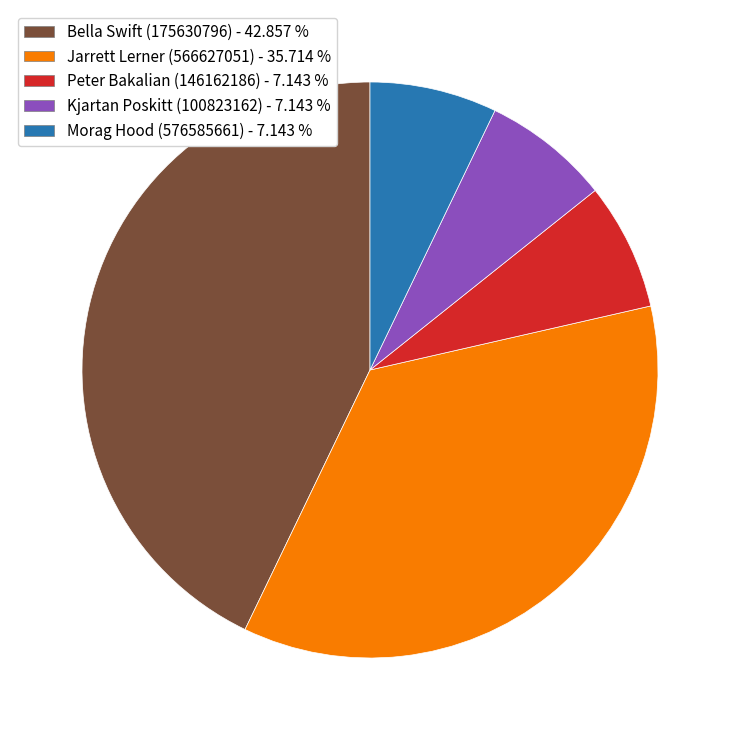

What is the ratio of the value at Peter Bakalian (146162186) - 7.143 % to the value at Kjartan Poskitt (100823162) - 7.143 %?

1.0